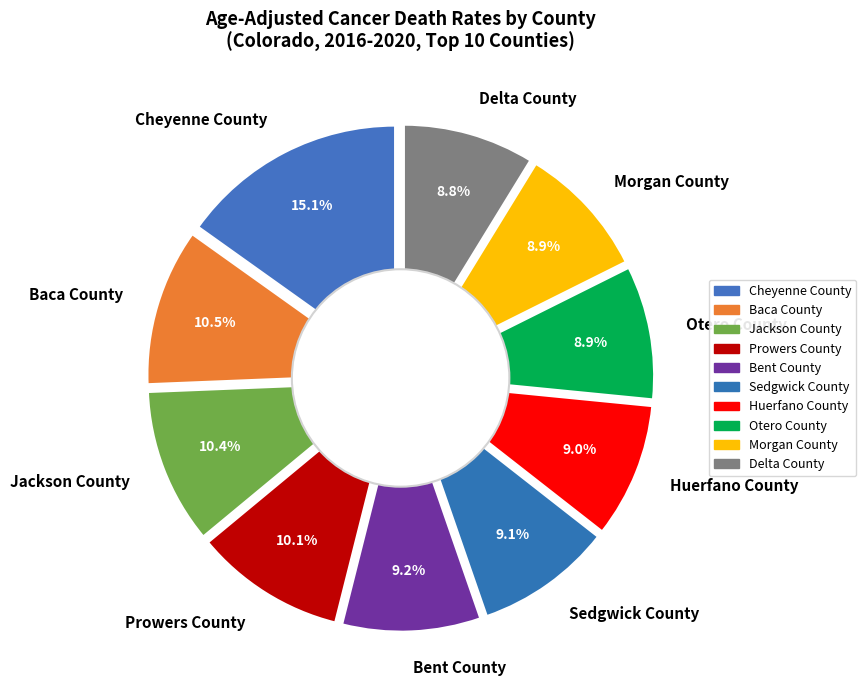

To the nearest percent, what portion does Morgan County represent?

9%